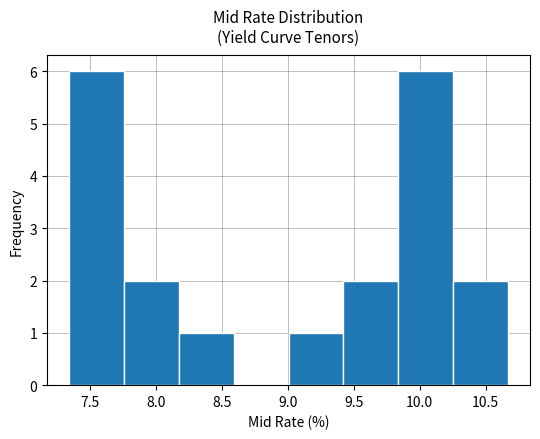

What is the height of the bar covering 8.15 to 8.60 on the x-axis? Neither the bar edges nor the heights are printed on the chart, so give them approximately, as read against the axes.

1